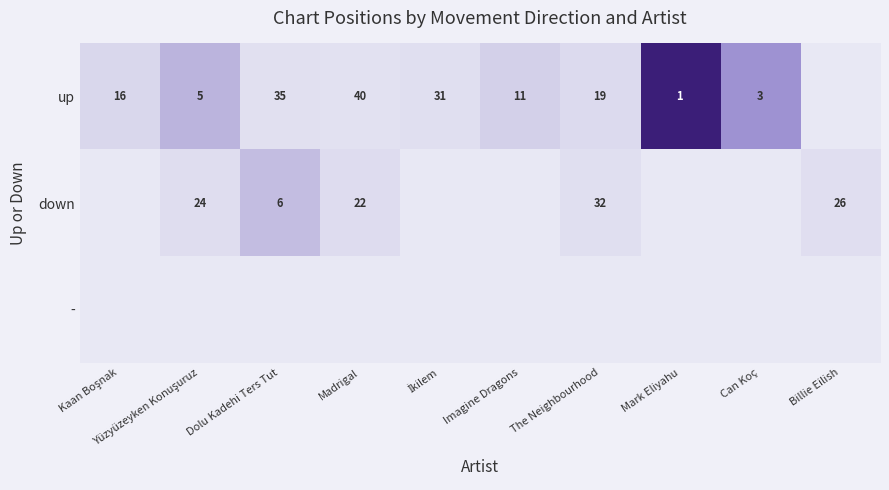

The value of down at Madrigal is 9. True or false?

False